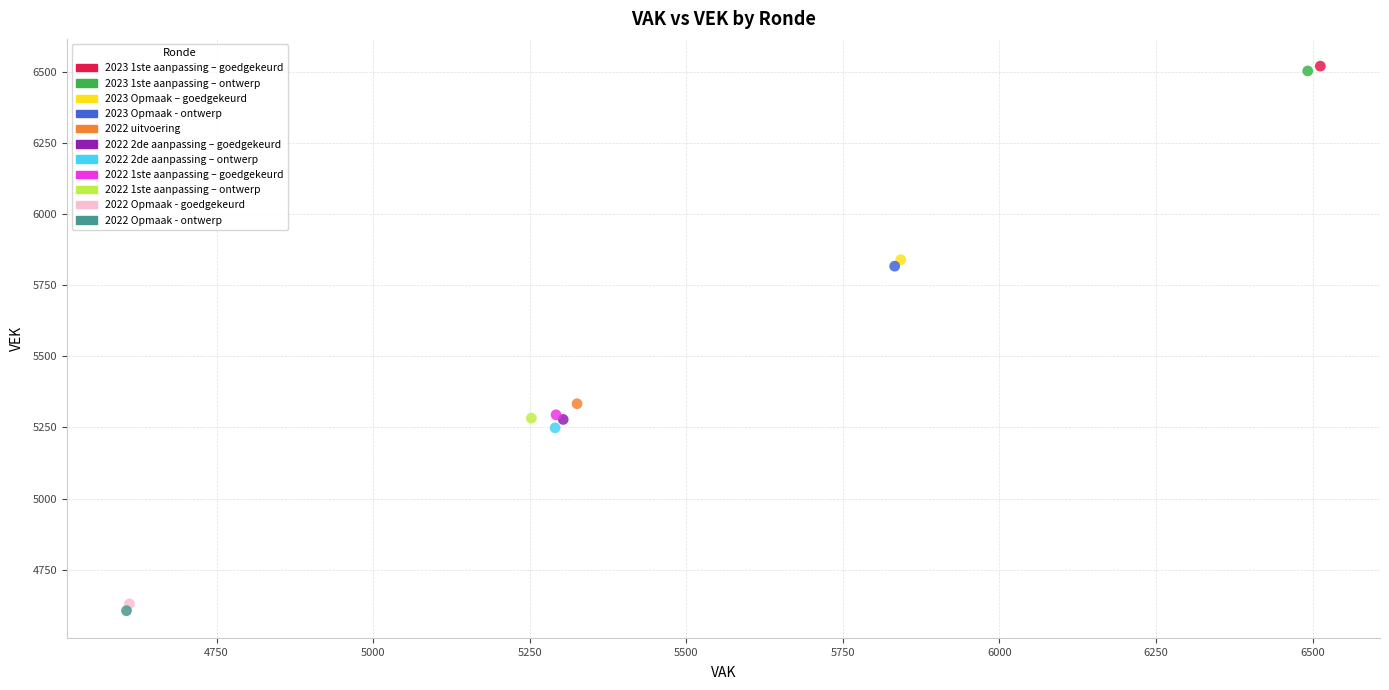

Which series reaches the minimum Y coordinate?

2022 Opmaak - ontwerp